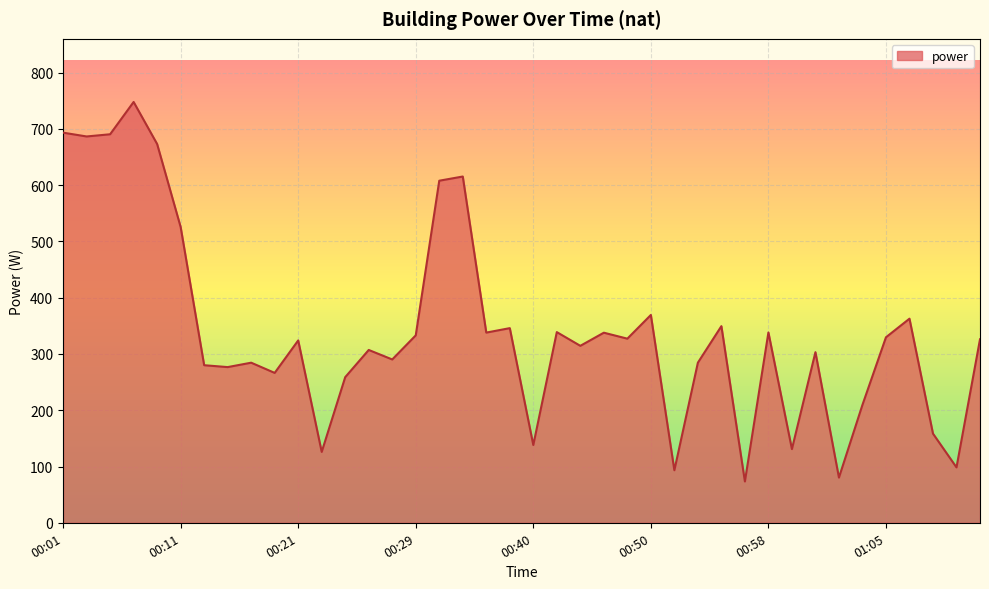

What is the smallest value displayed?

73.4